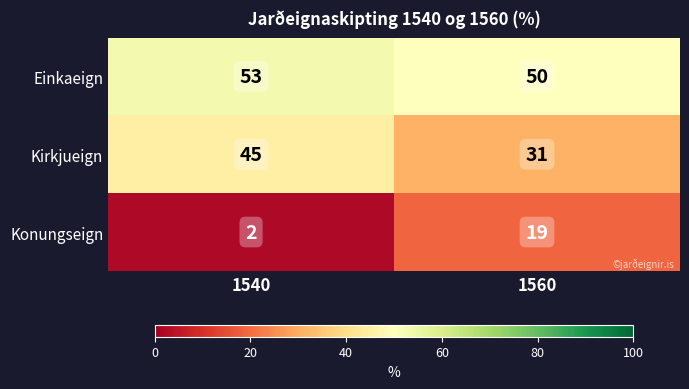

Reading right to left, extract all data points from this chart.

Einkaeign: 1560=50	1540=53
Kirkjueign: 1560=31	1540=45
Konungseign: 1560=19	1540=2